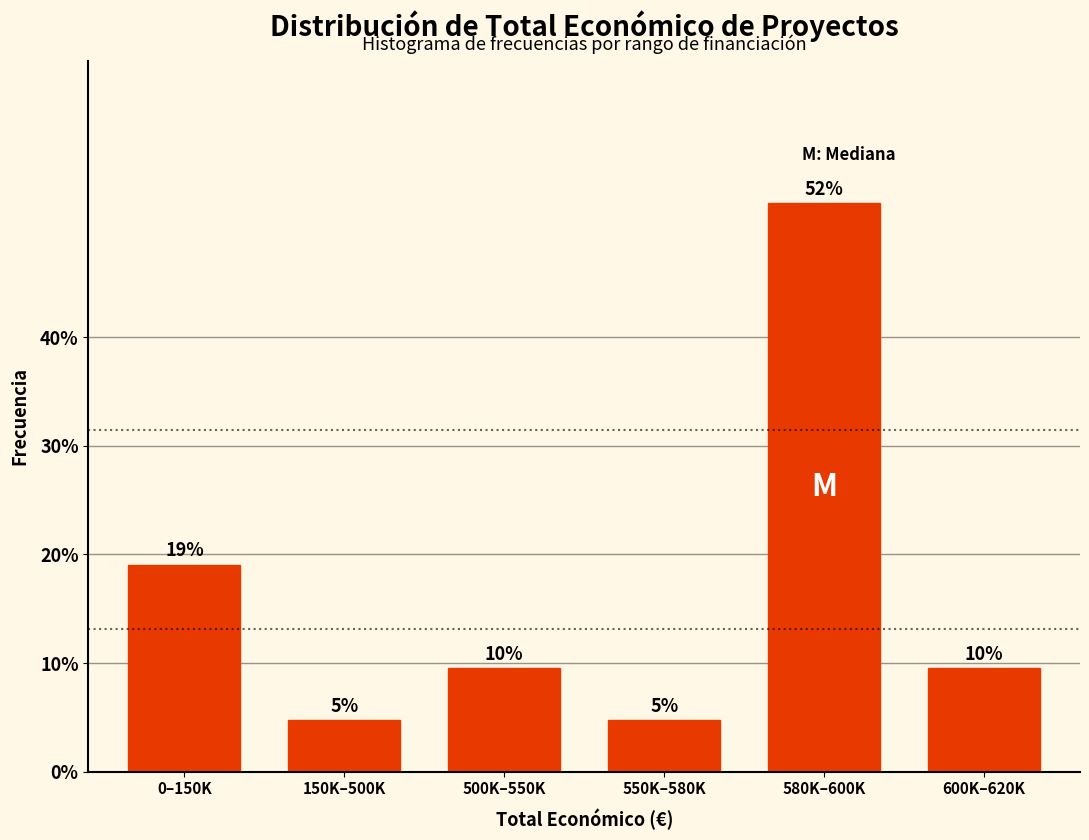

Does the chart contain any negative values?

No